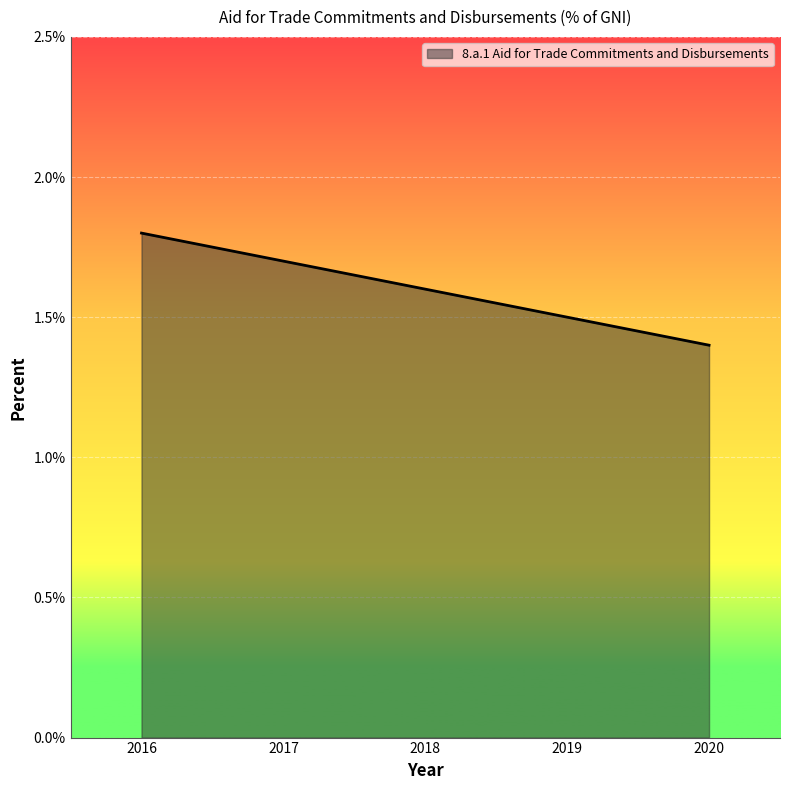

True or false: the data has more than 2 interior local peaks.

False